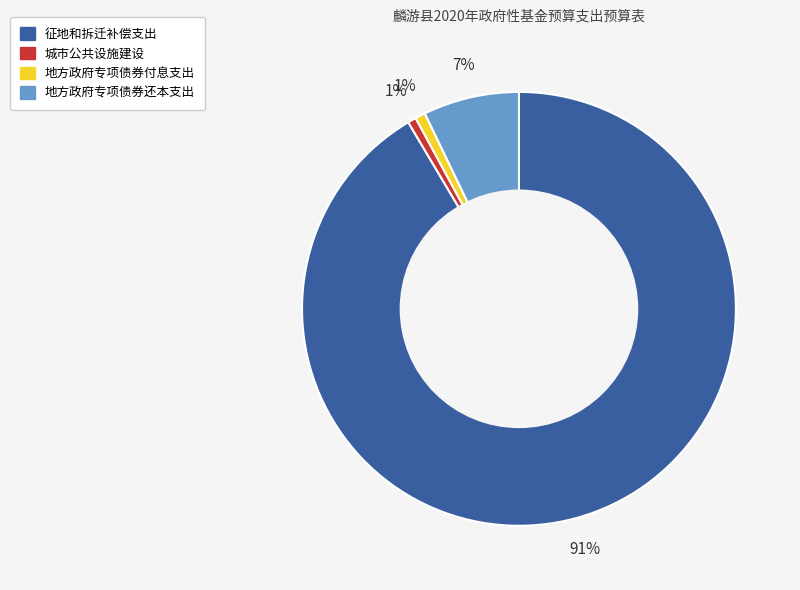

What is the majority slice?

征地和拆迁补偿支出